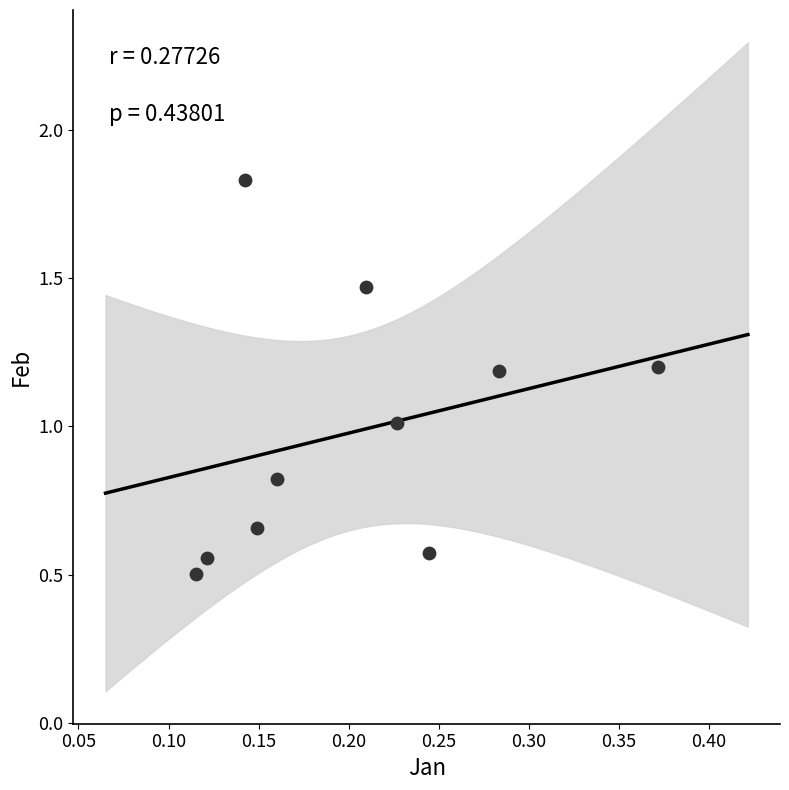

What is the range of X values (max minus min)?

0.3